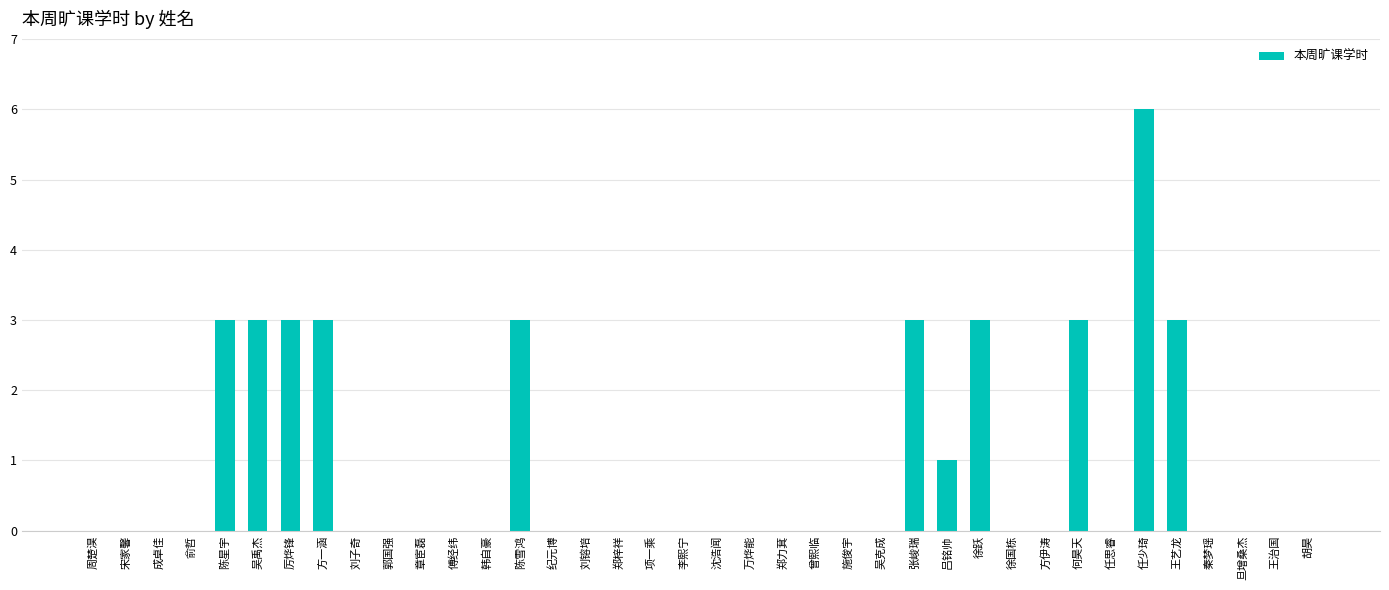

Are the bars horizontal?

No